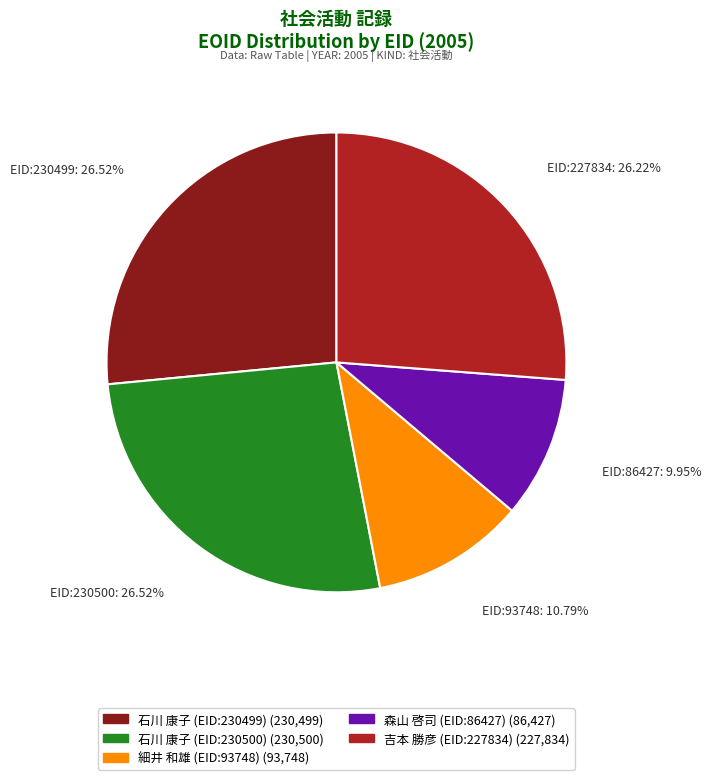

Is it true that 石川 康子 (EID:230499) is 27% of the pie?

True